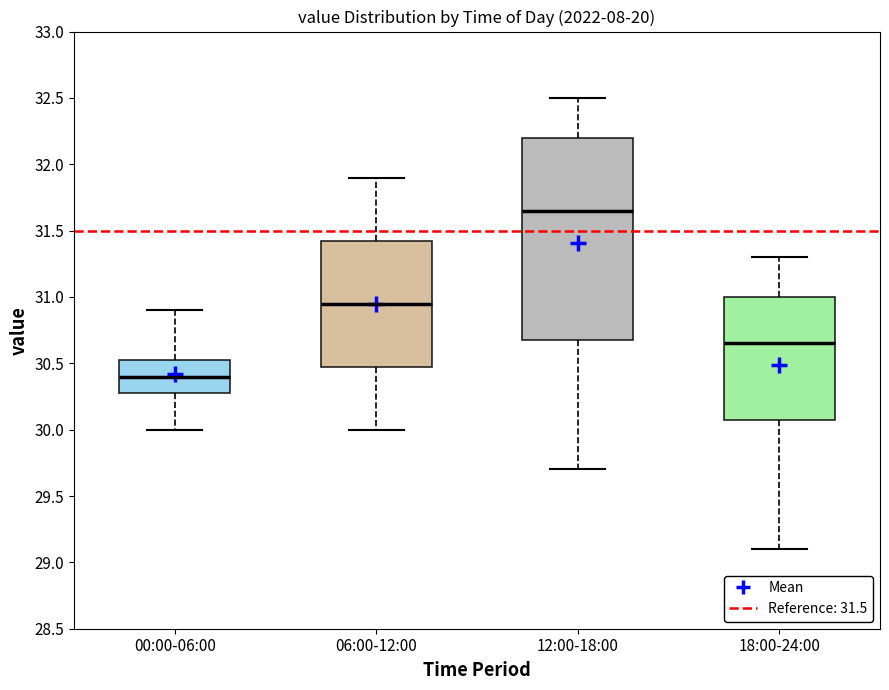

Which box's median line is the highest?

12:00-18:00